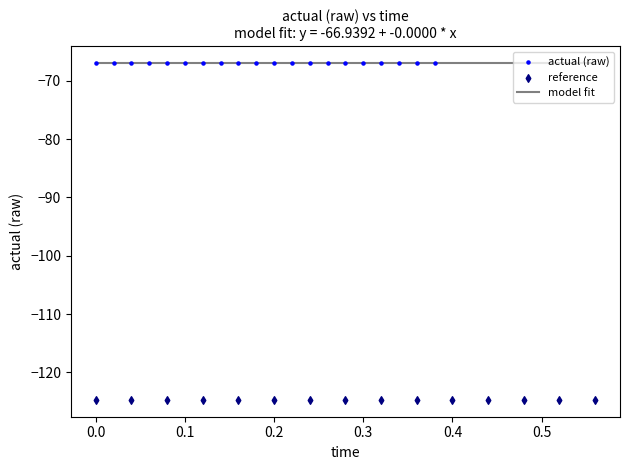

Which series contains the lowest Y value?

reference